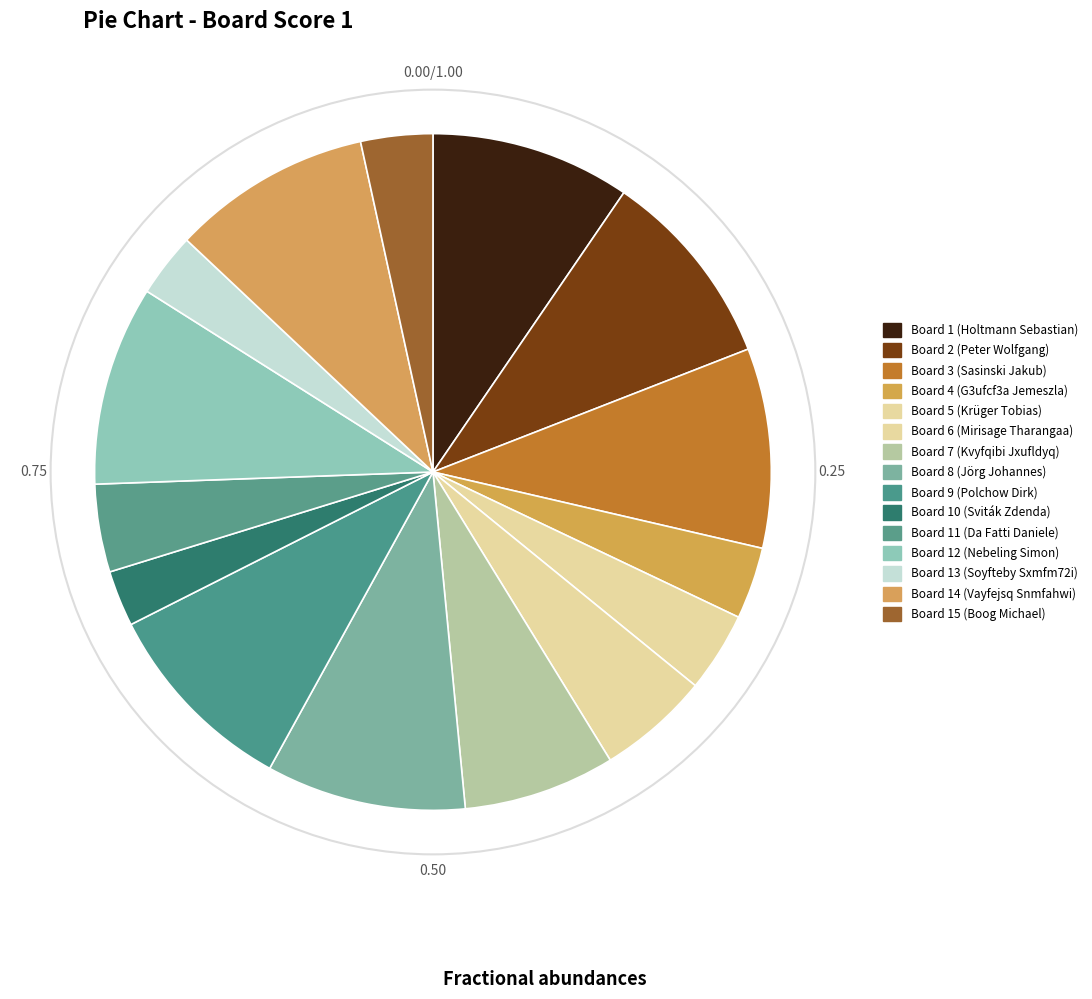

What percentage is the Board 11 (Da Fatti Daniele) slice, to the nearest percent?

4%